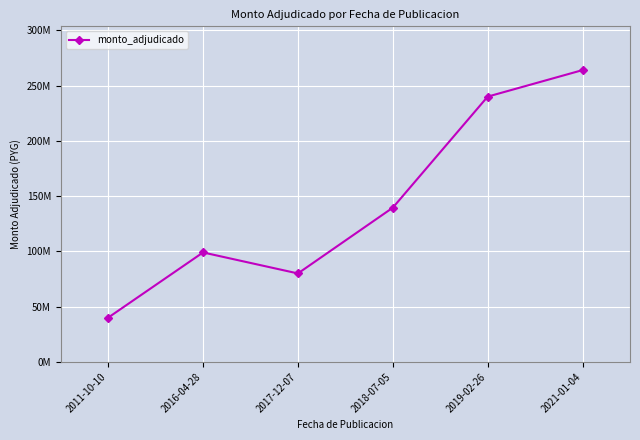

The chart shows a value of 169338704 at 2016-04-28. True or false?

False